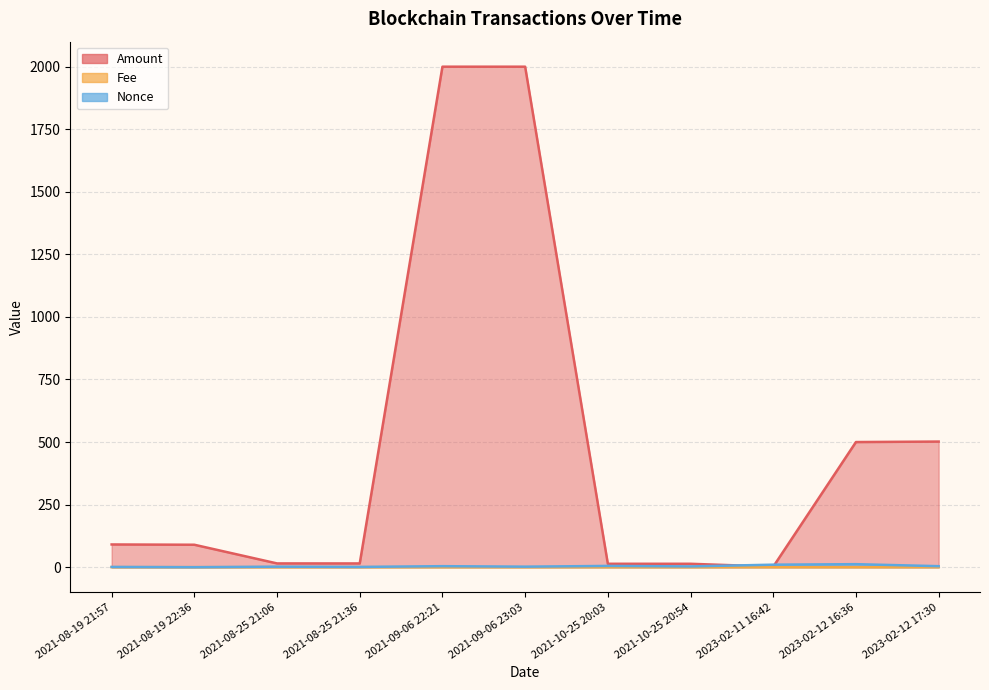

The Fee series shows 0.1 at 2021-08-25 21:06. True or false?

True